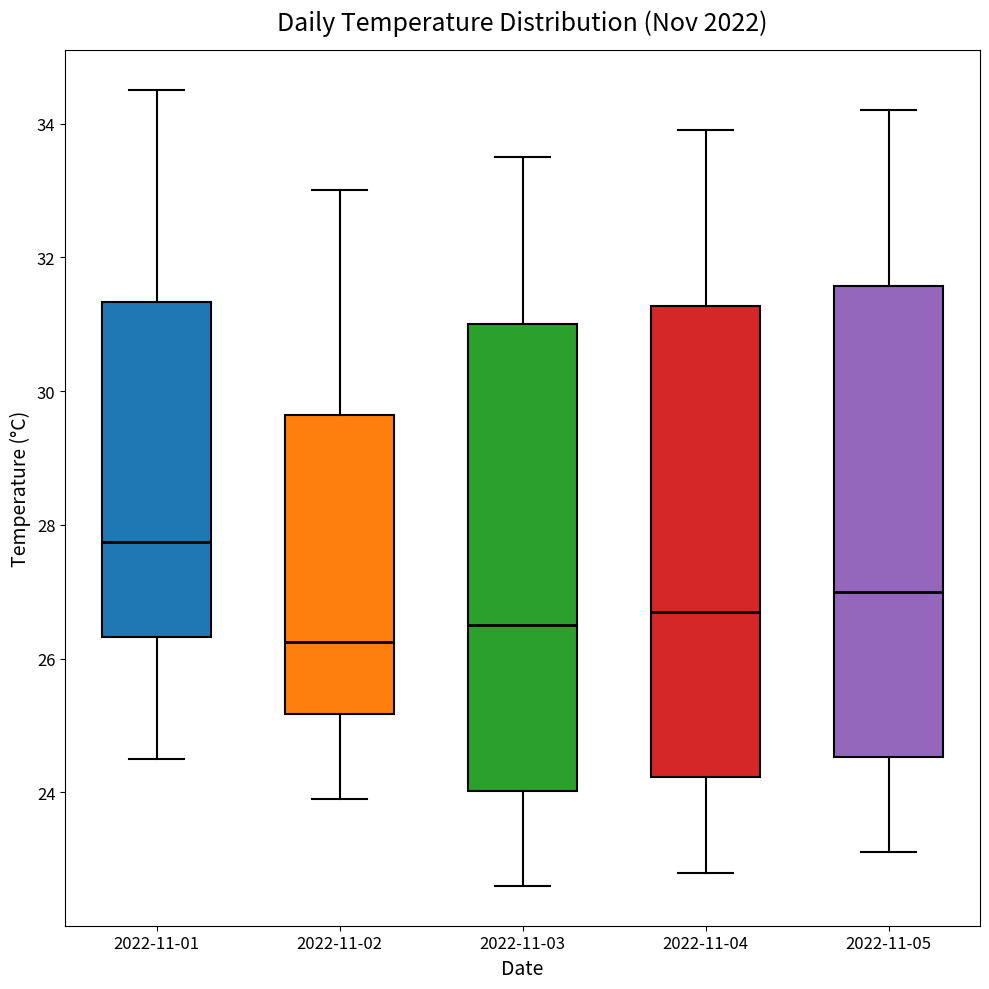

Which box's median line is the highest?

2022-11-01